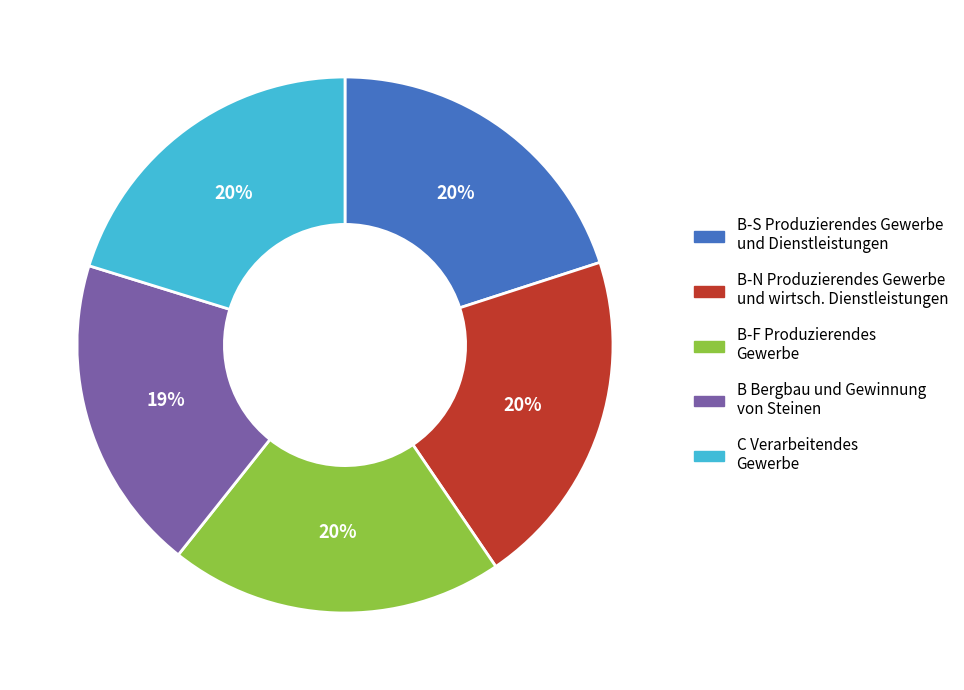

Is B-S Produzierendes Gewerbe und Dienstleistungen the majority of the pie?

No